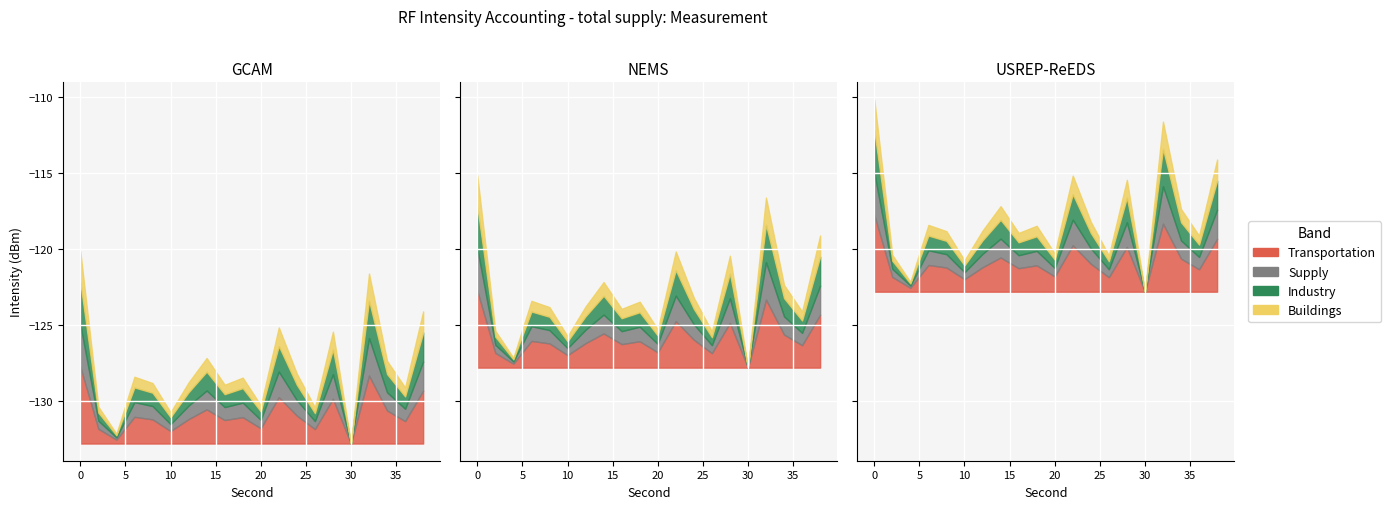

What is the difference between the maximum and minimum values?

12.7